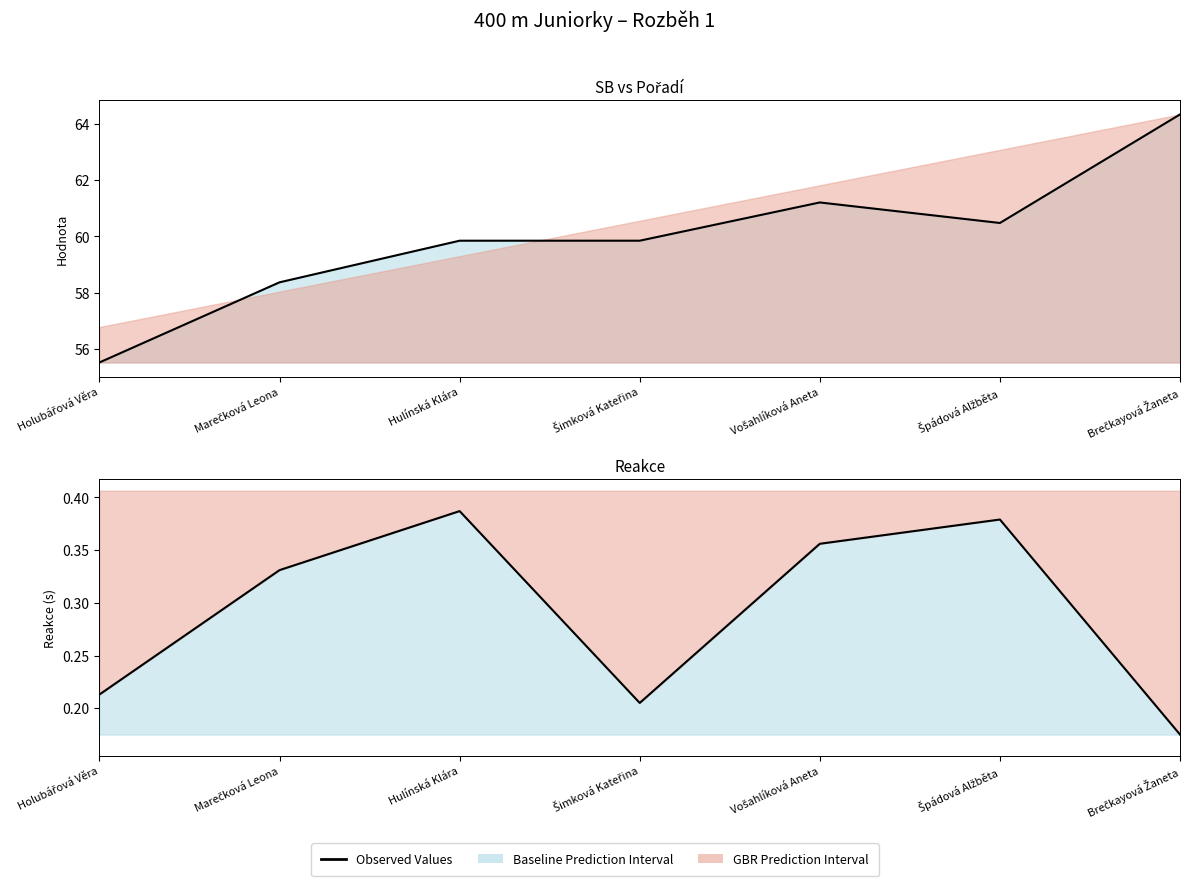

List the series in order of their overall mean, lowest first.

Observed (Reakce), Observed (SB)